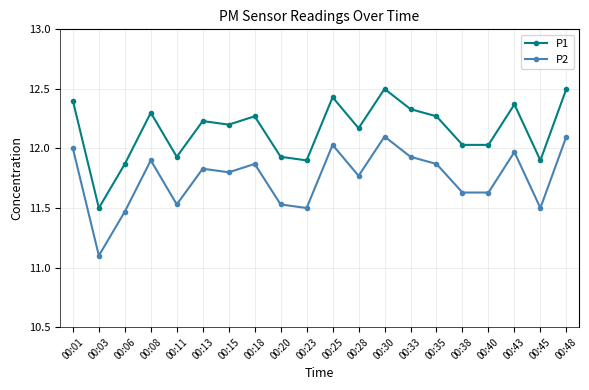

What is the difference between the highest and lowest values at 00:08?

0.4